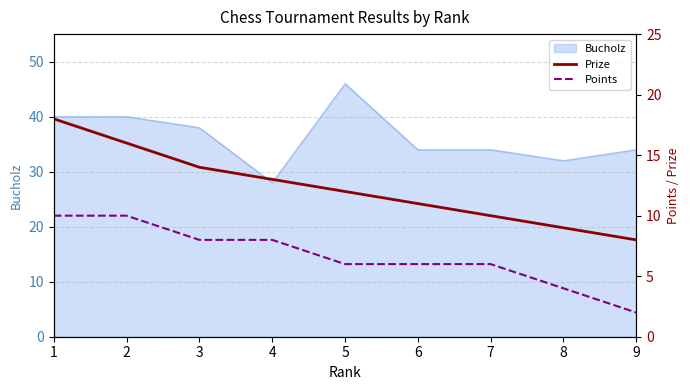

True or false: Points and Prize cross at least once.

False